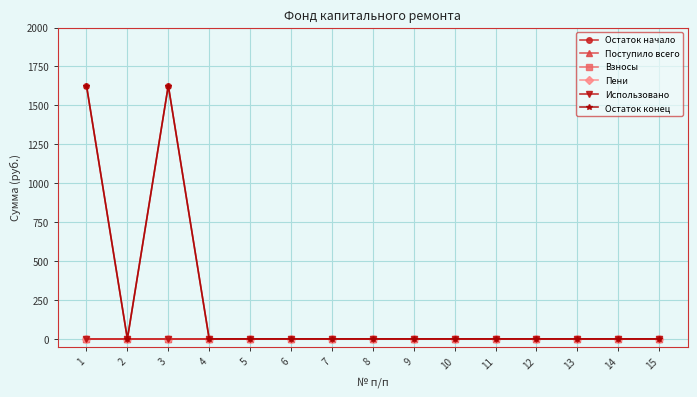

True or false: Остаток начало and Пени intersect in this chart.

False